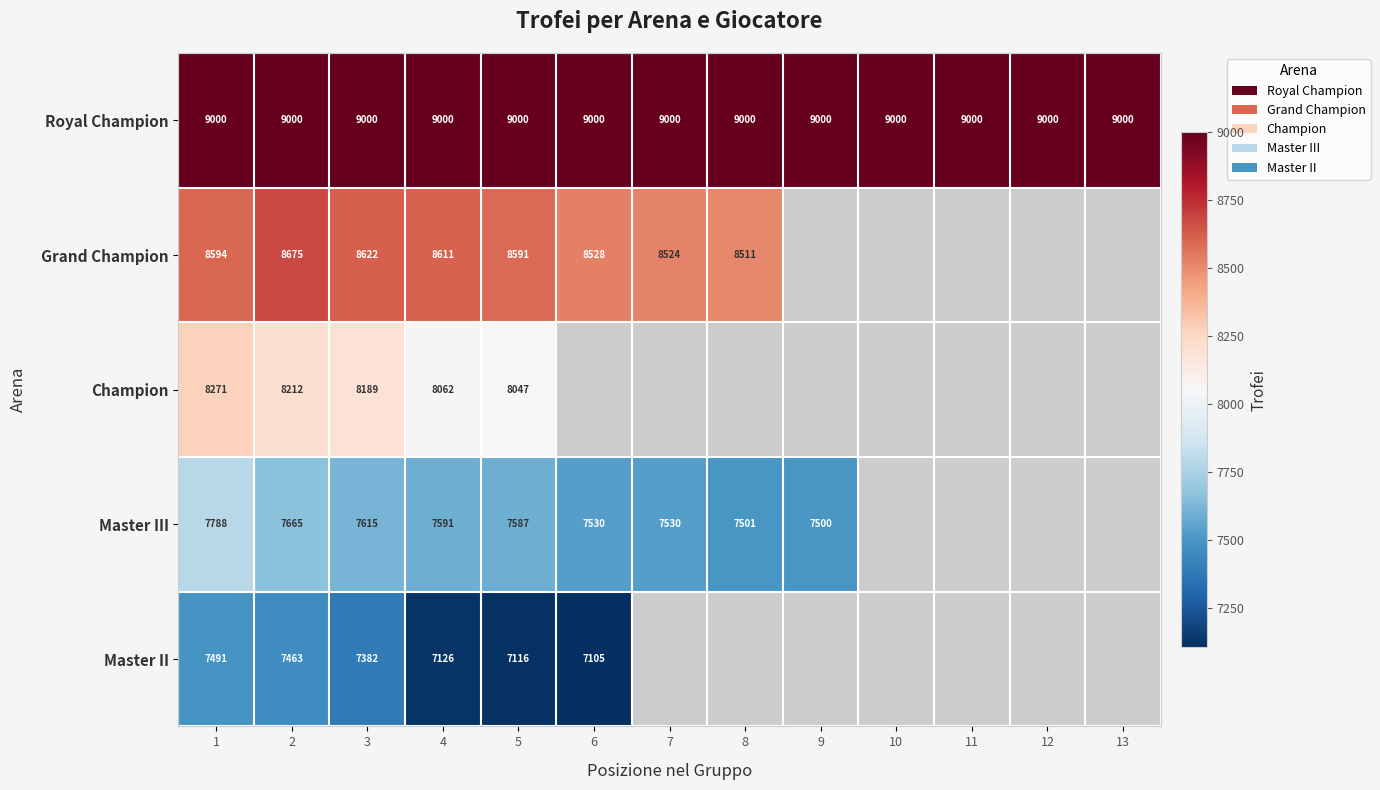

What is the smallest value displayed?

7105.0